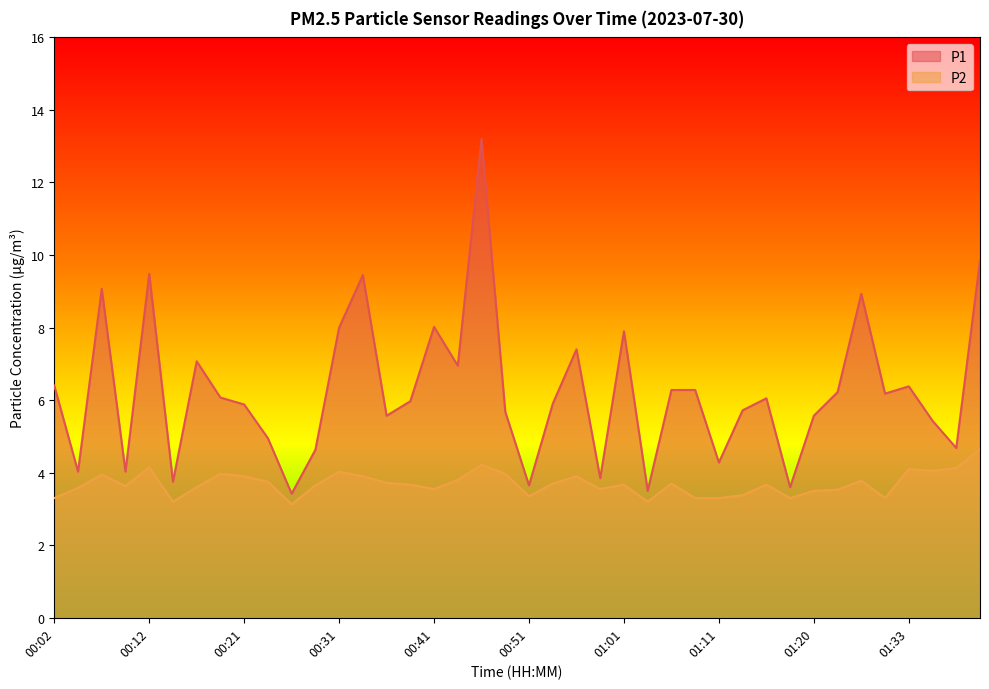

Where does the P1 series first go above 6?

00:02